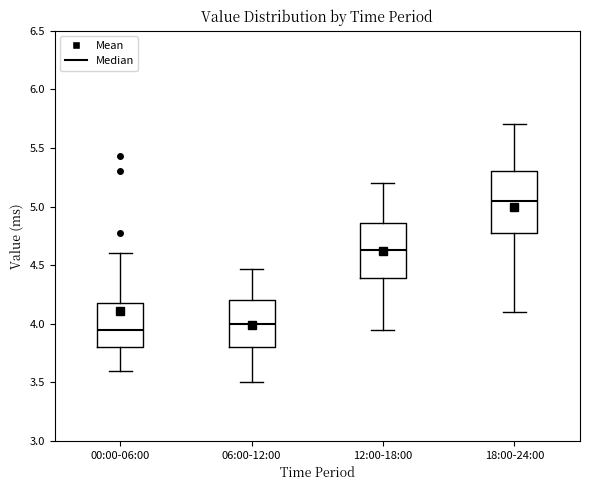

Reading left to right, transcribe this box plot: for each box, give where its median line is, the range the box spans, and where its two whiskers end, as read against the y-axis. The values are not printed on the chart, so give them approximately, as read against the axis.

00:00-06:00: median 3.95, box 3.80 to 4.20, whiskers 3.60 to 4.60
06:00-12:00: median 4.00, box 3.80 to 4.20, whiskers 3.50 to 4.45
12:00-18:00: median 4.65, box 4.40 to 4.85, whiskers 3.95 to 5.20
18:00-24:00: median 5.05, box 4.80 to 5.30, whiskers 4.10 to 5.70